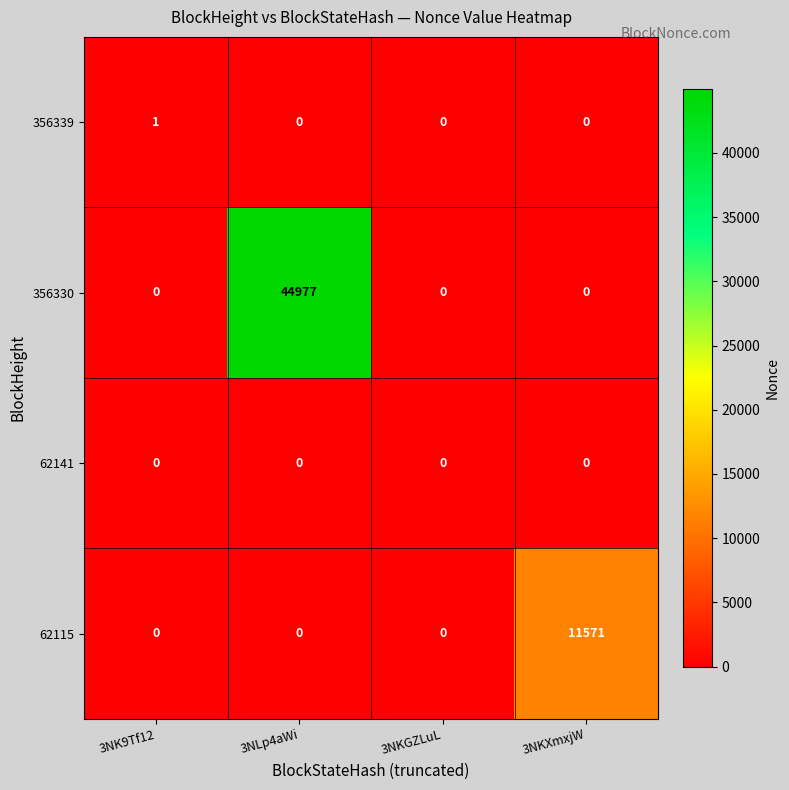

Is the value of 62141 at 3NLp4aWi greater than the value of 356339 at 3NK9Tf12?

No